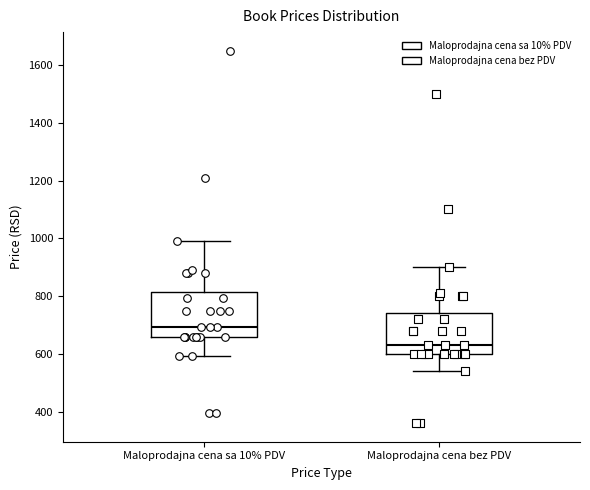

Which box's median line is the highest?

Maloprodajna cena sa 10% PDV